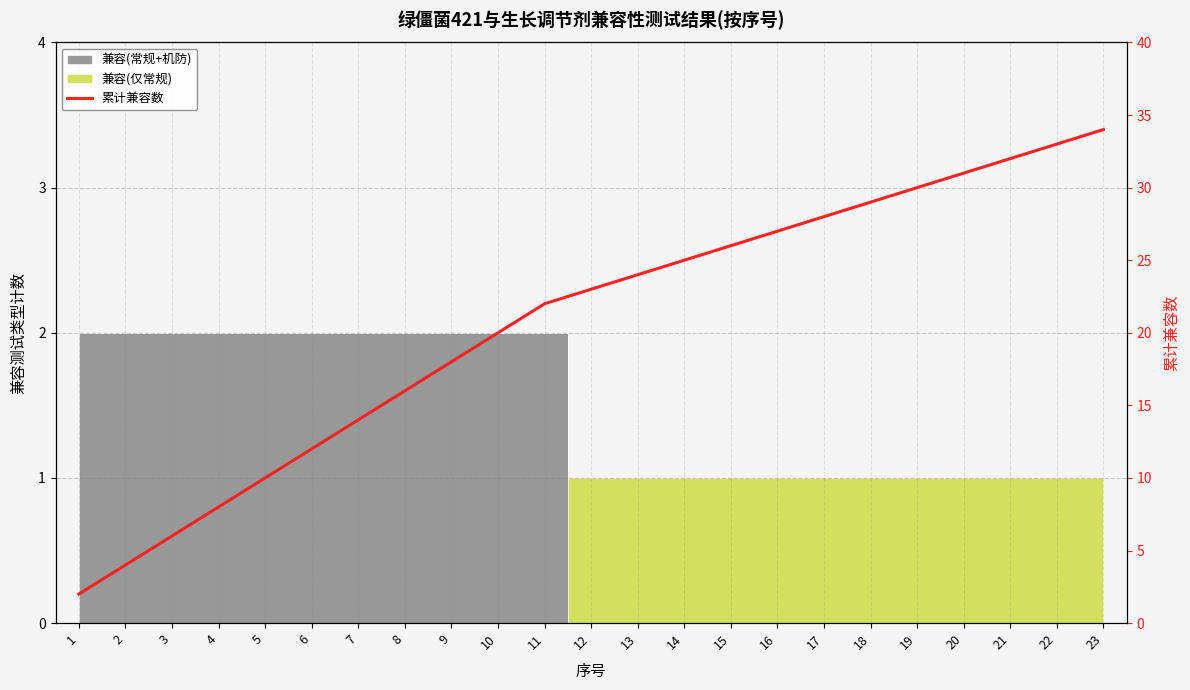

What is the difference between the values at 20 and 1?

29